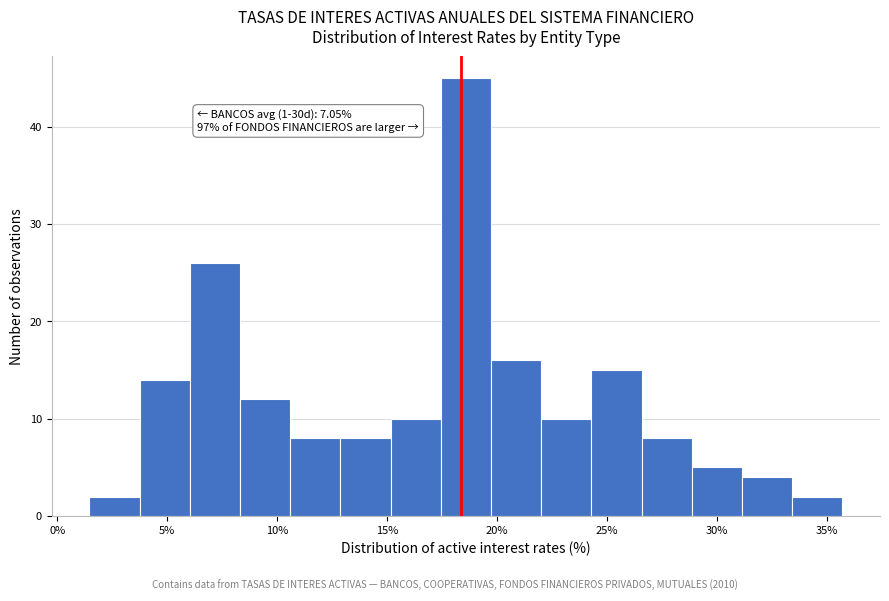

Which range on the x-axis has the tallest bar?

17.5 to 19.5